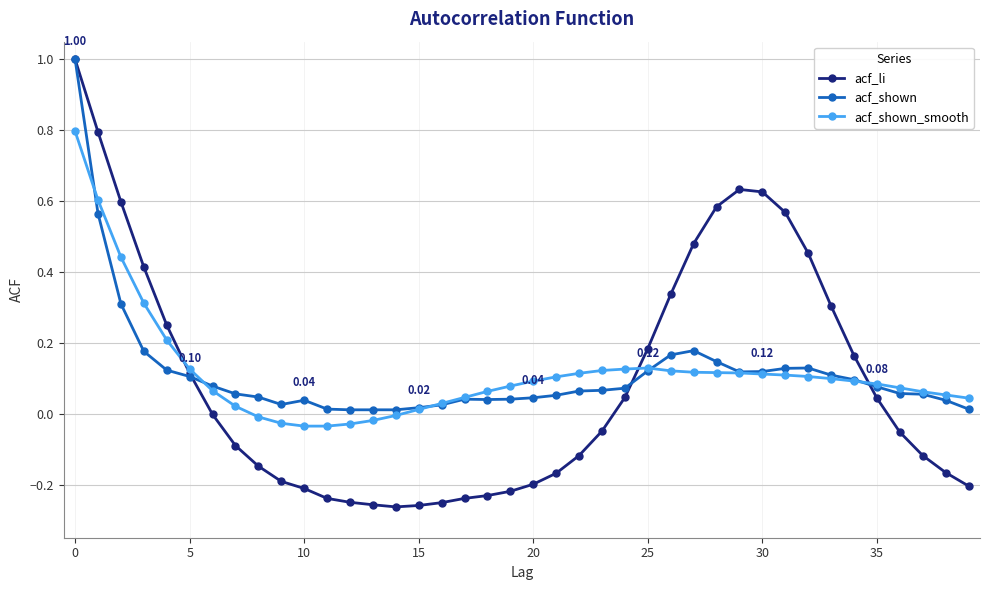

Which series has the largest range (max minus min)?

acf_li